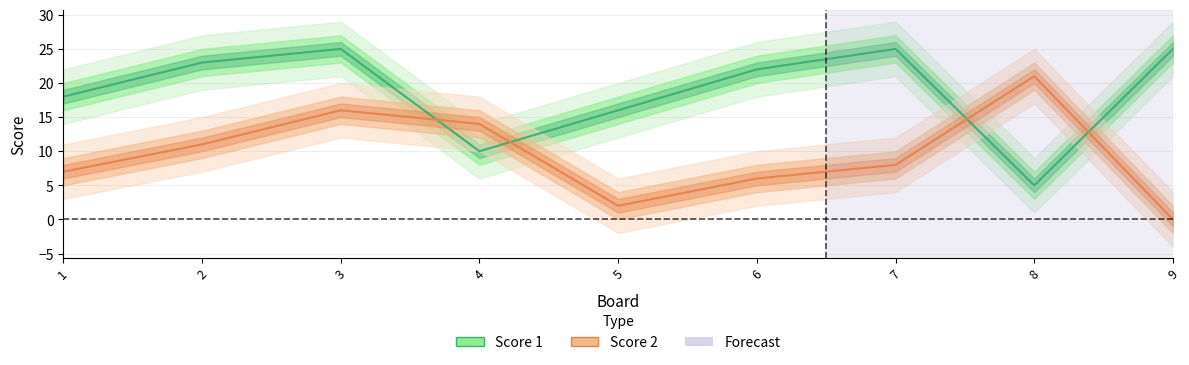

Which has a higher value, 7 or 6?

7